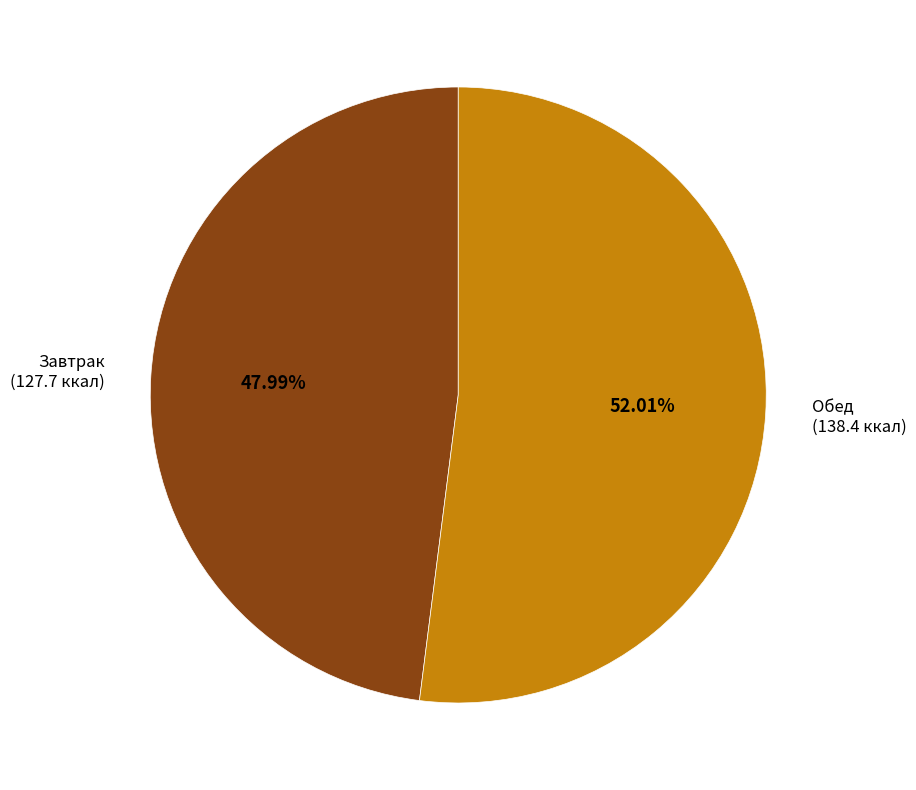

To the nearest percent, what is the average slice percentage?

50%